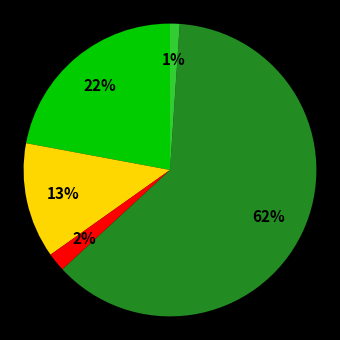

How many segments does this pie chart have?

5